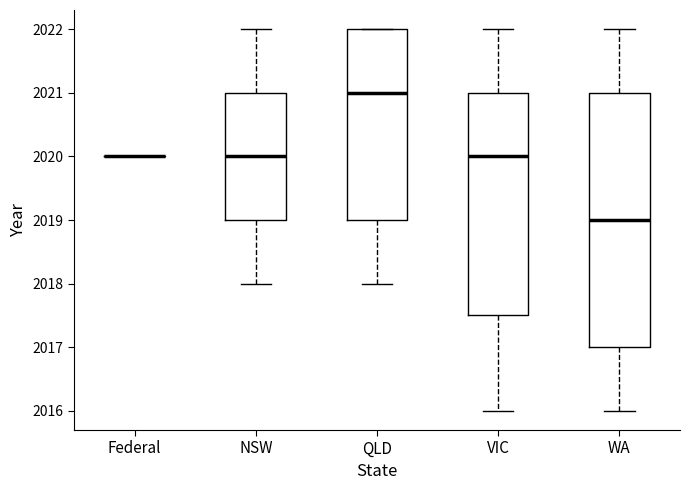

Reading left to right, transcribe this box plot: for each box, give where its median line is, the range the box spans, and where its two whiskers end, as read against the y-axis. The values are not printed on the chart, so give them approximately, as read against the axis.

Federal: box collapsed to a line at 2020.0, whiskers 2020.0 to 2020.0
NSW: median 2020.0, box 2019.0 to 2021.0, whiskers 2018.0 to 2022.0
QLD: median 2021.0, box 2019.0 to 2022.0, whiskers 2018.0 to 2022.0
VIC: median 2020.0, box 2017.5 to 2021.0, whiskers 2016.0 to 2022.0
WA: median 2019.0, box 2017.0 to 2021.0, whiskers 2016.0 to 2022.0